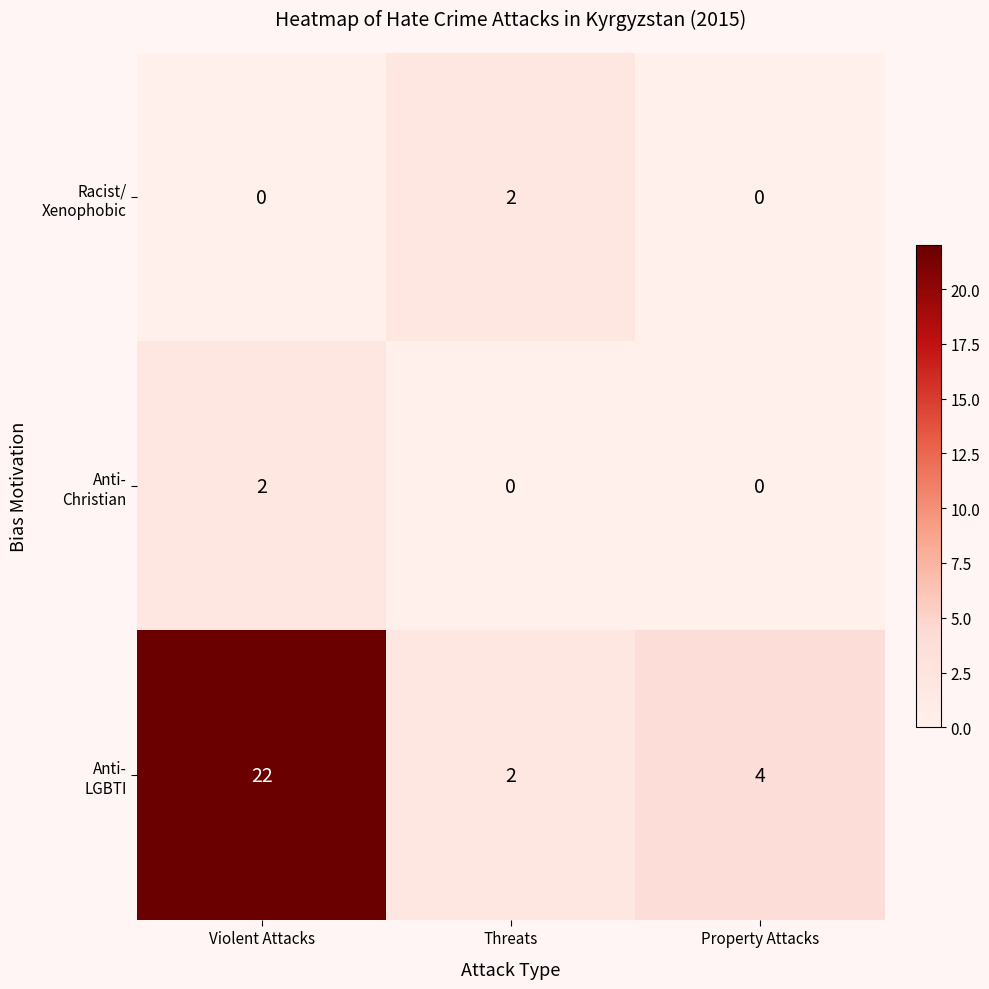

At which category is the sum across all series the highest?

Violent Attacks